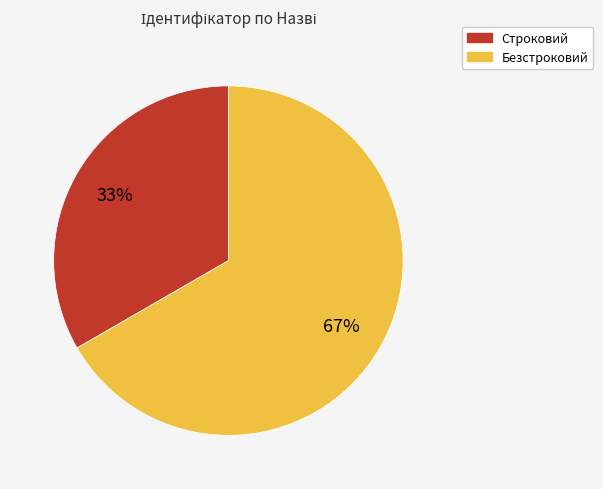

Does Строковий account for over 50% of the chart?

No